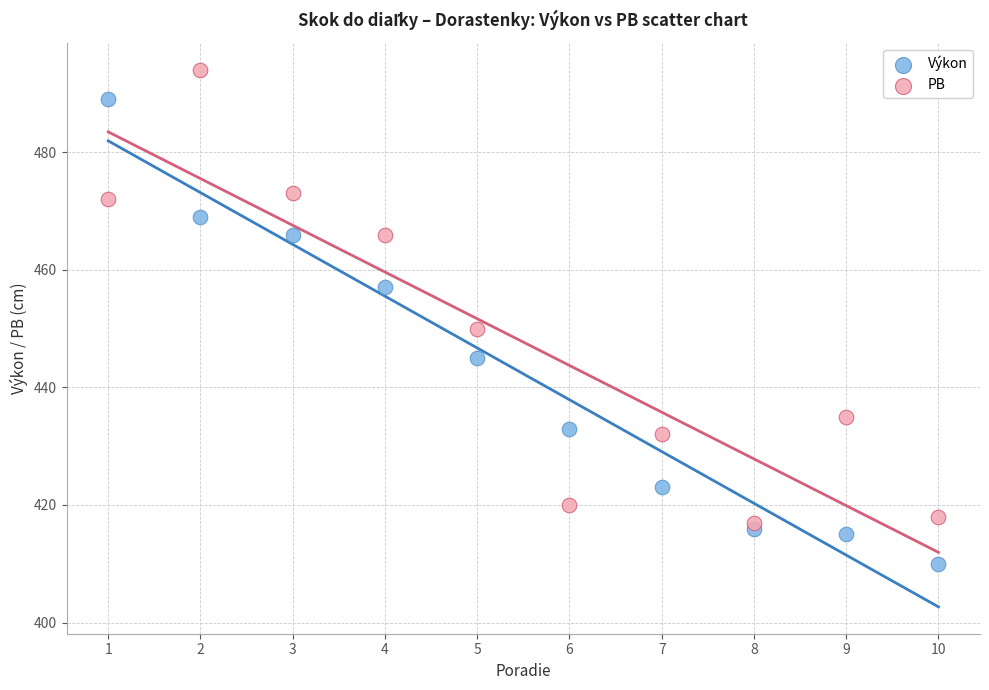

Which series reaches the minimum Y coordinate?

Výkon